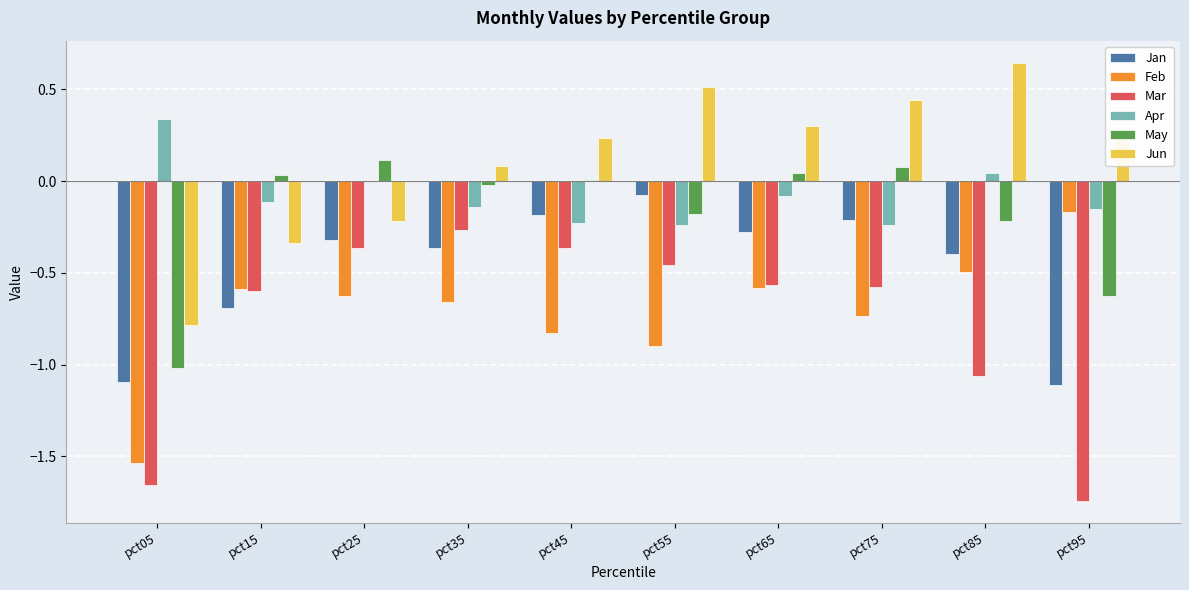

Which series has the largest total across all categories?

Jun